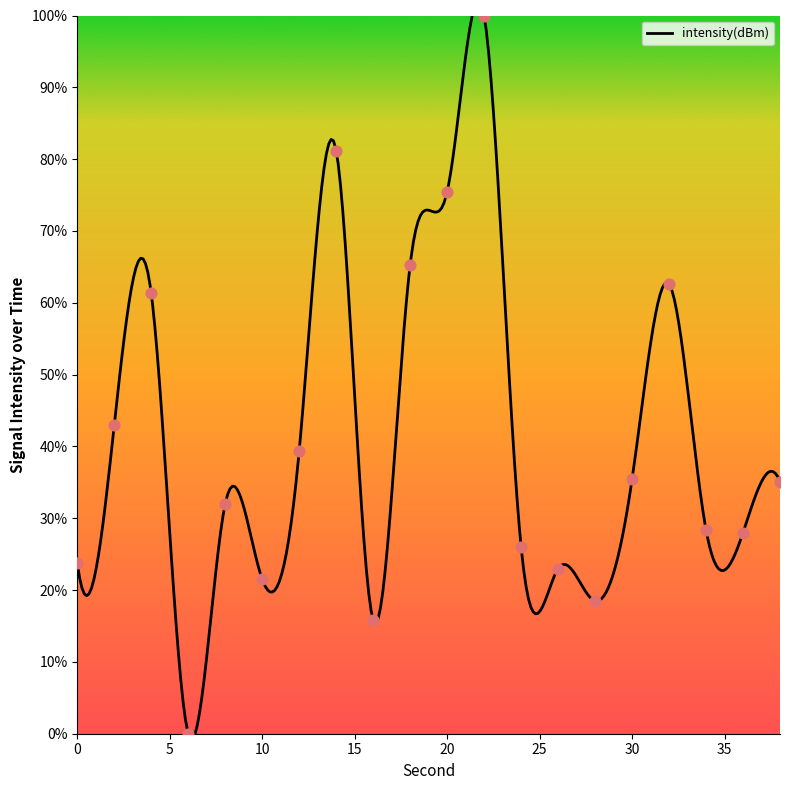

What is the ratio of the value at 2 to the value at 34?

1.5